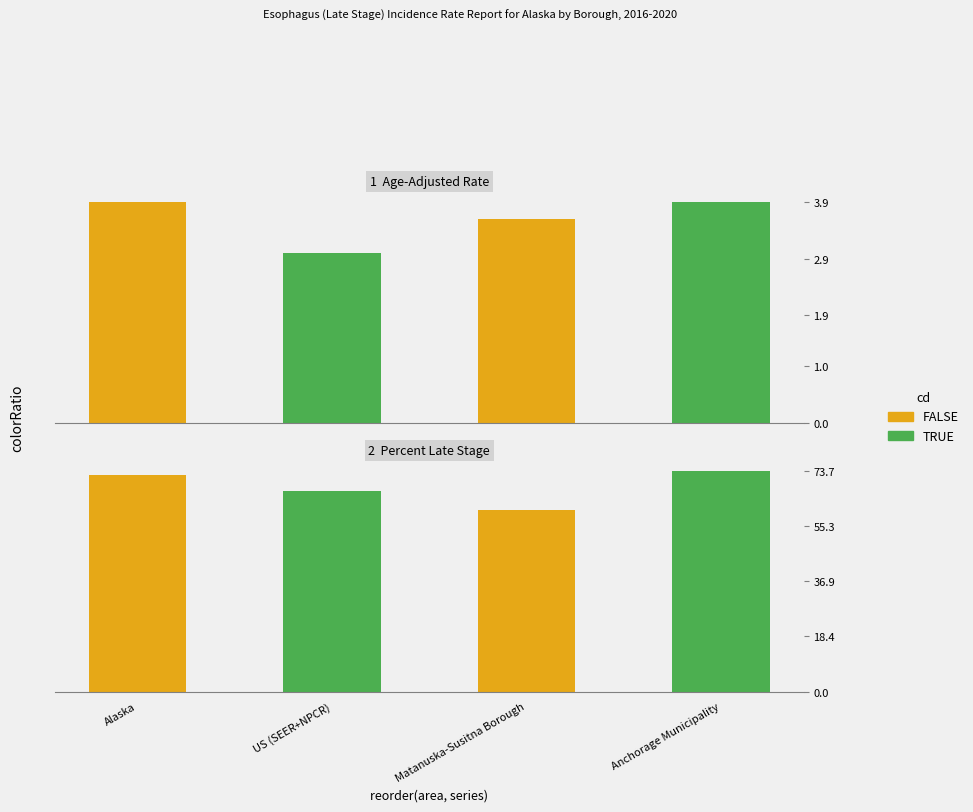

Rank the series by their average value, from highest to lowest.

Percent Late Stage, Age-Adjusted Rate